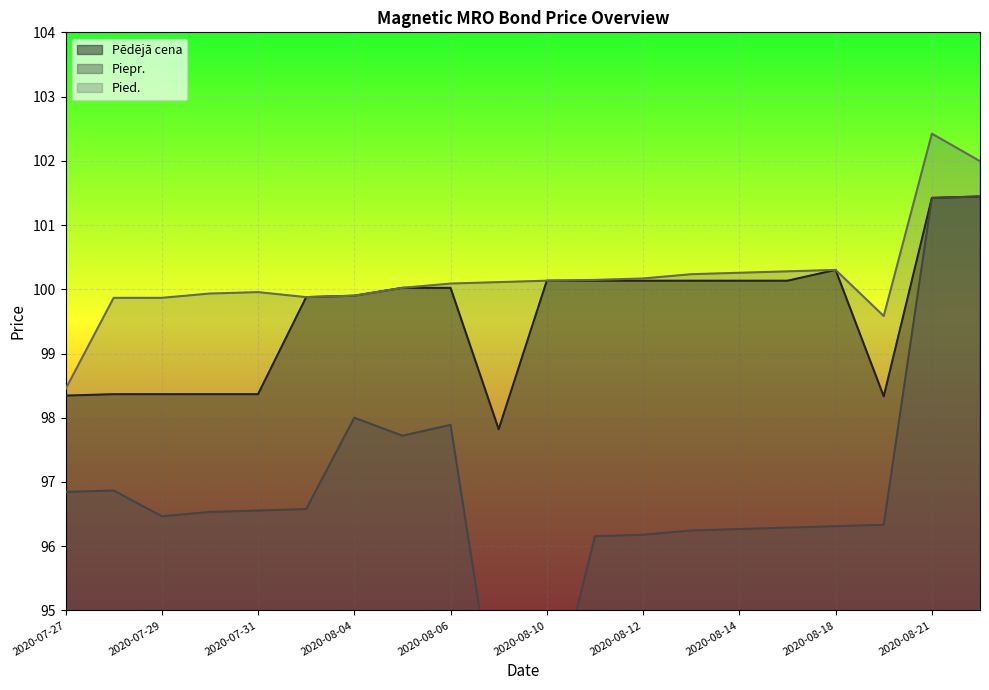

True or false: Piepr. and Pēdējā cena intersect in this chart.

False